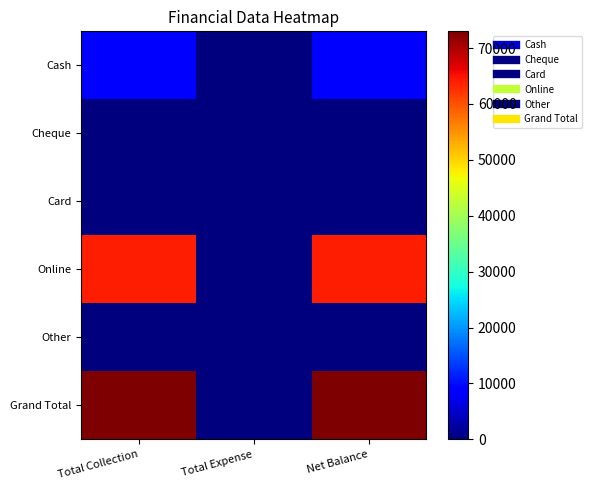

Which series has the largest total across all categories?

Grand Total